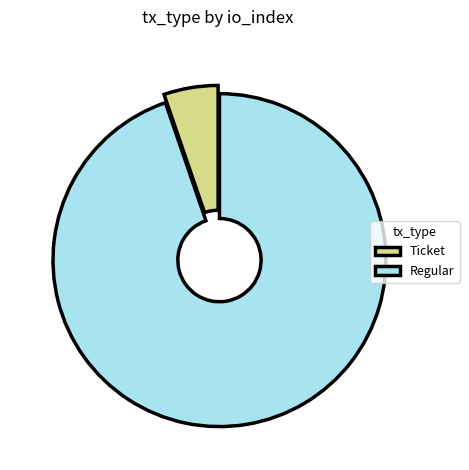

True or false: Regular accounts for 95% of the total.

True